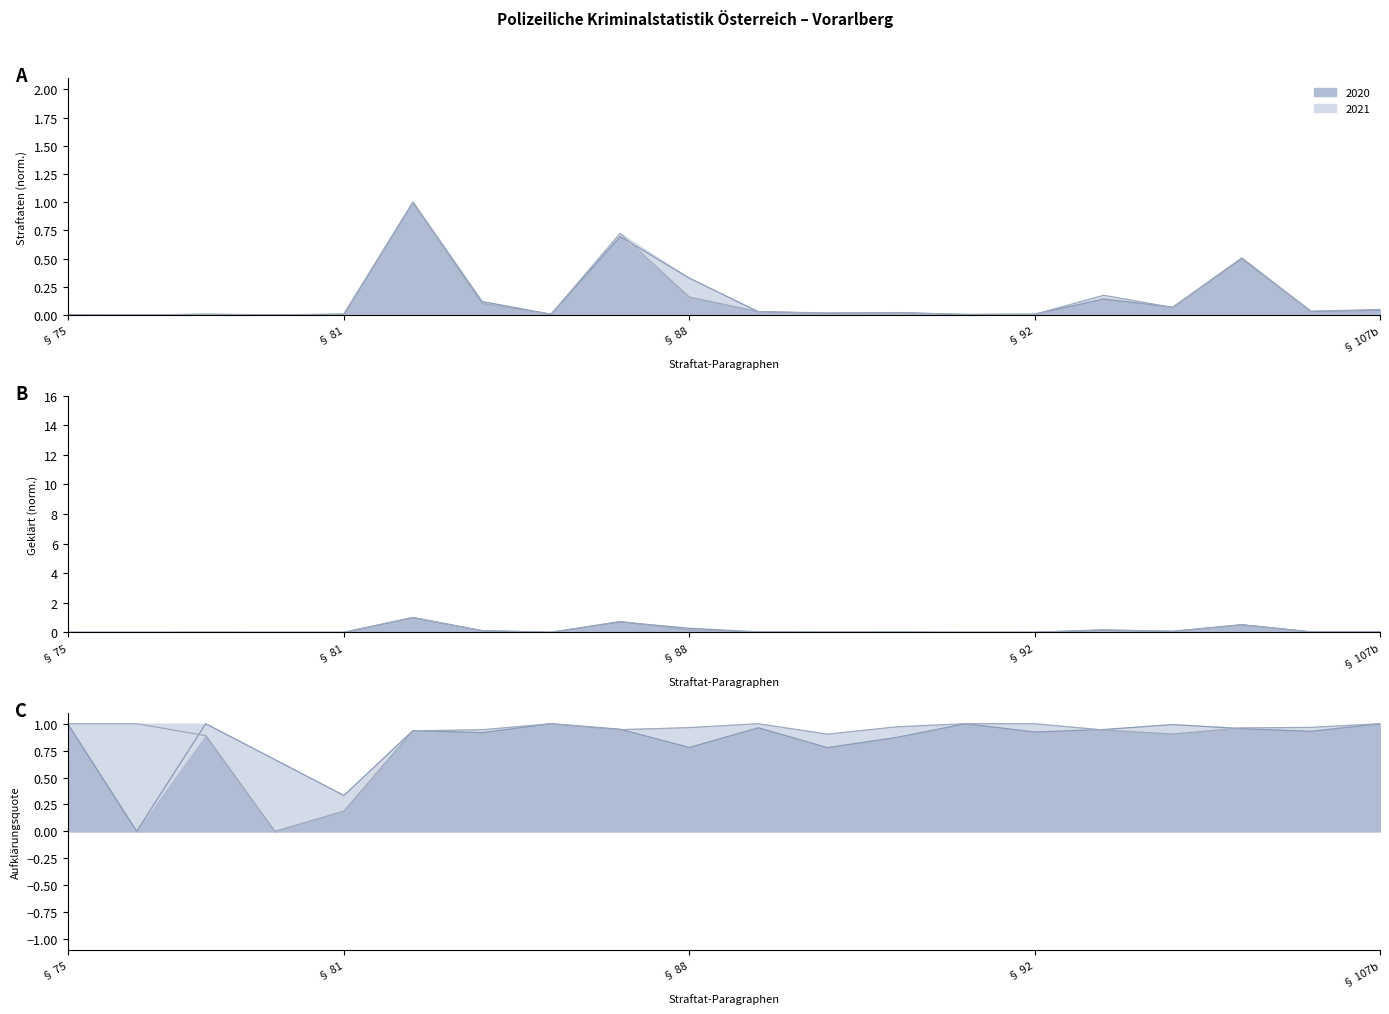

What is the spread (max minus min) of values at 12?

0.1